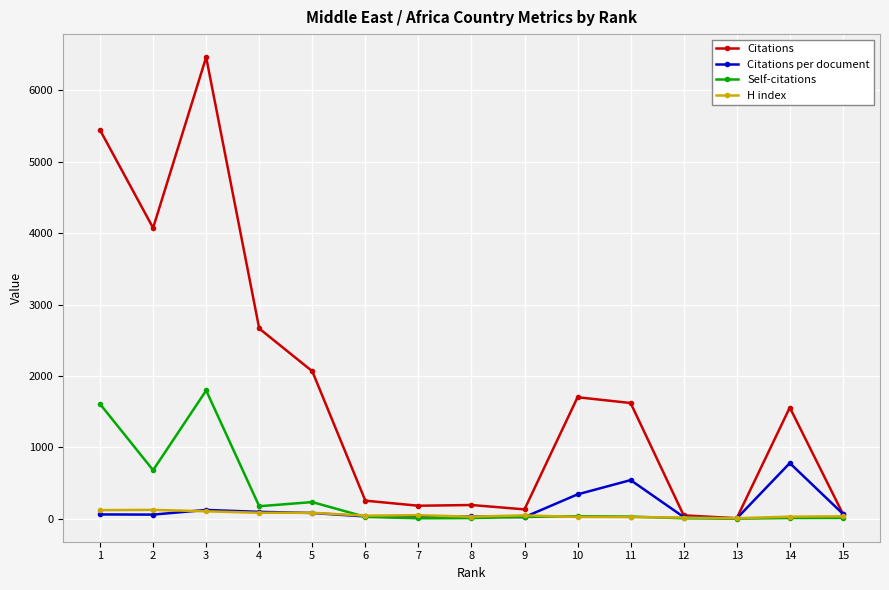

True or false: H index has more than 0 interior local peaks.

True